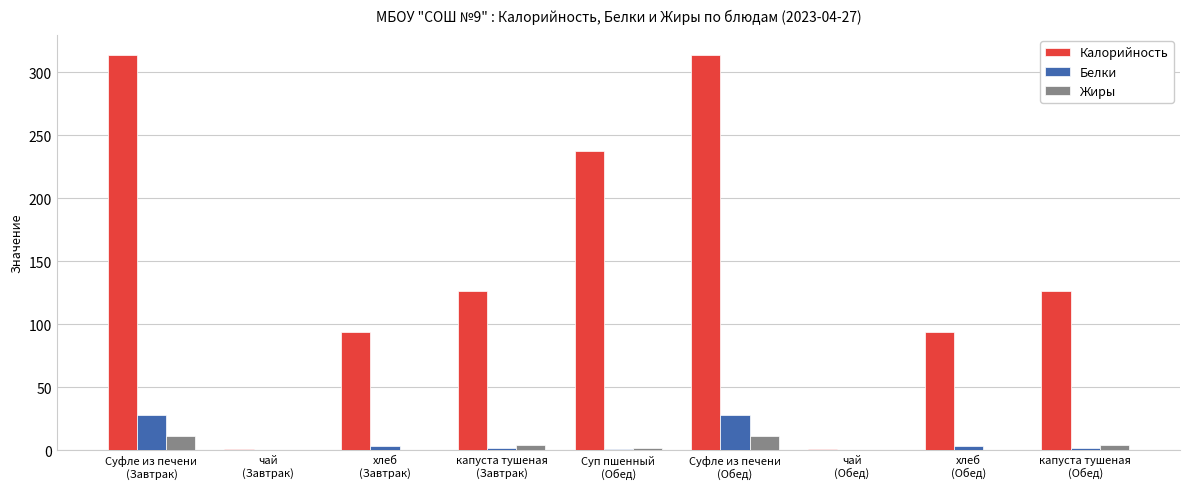

Count the number of categories in the chart.

9